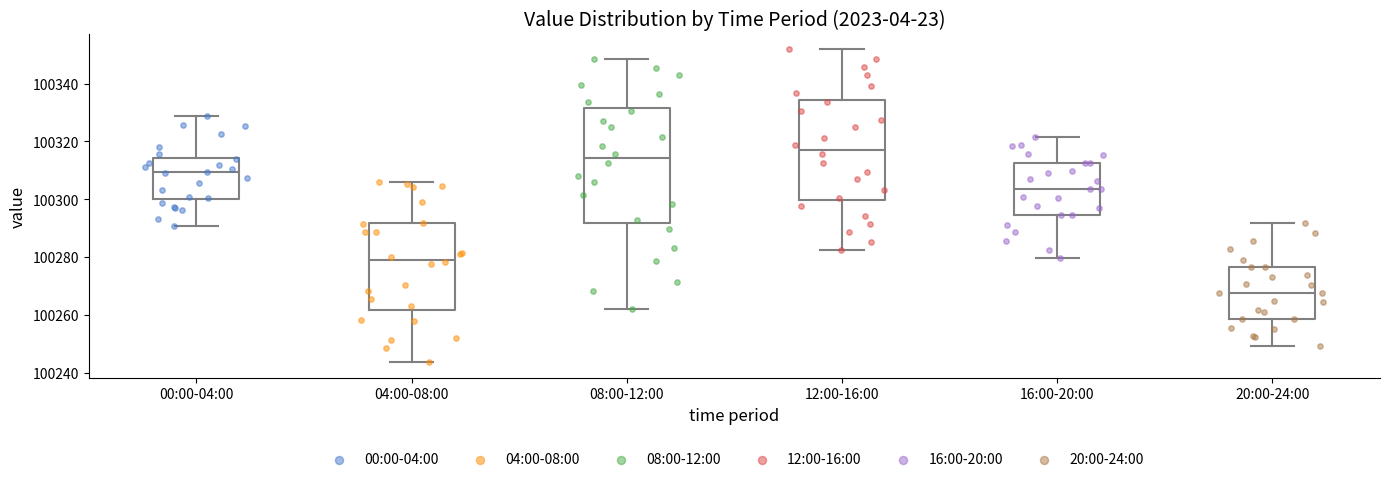

Reading left to right, read every box against the y-axis: the position of its median line, the range the box covers, and the ends of its whiskers. The values are not printed on the chart, so give them approximately, as read against the axis.

00:00-04:00: median 100310, box 100300 to 100314, whiskers 100290 to 100328
04:00-08:00: median 100280, box 100262 to 100292, whiskers 100244 to 100306
08:00-12:00: median 100314, box 100292 to 100332, whiskers 100262 to 100348
12:00-16:00: median 100318, box 100300 to 100334, whiskers 100282 to 100352
16:00-20:00: median 100304, box 100294 to 100312, whiskers 100280 to 100322
20:00-24:00: median 100268, box 100258 to 100276, whiskers 100250 to 100292